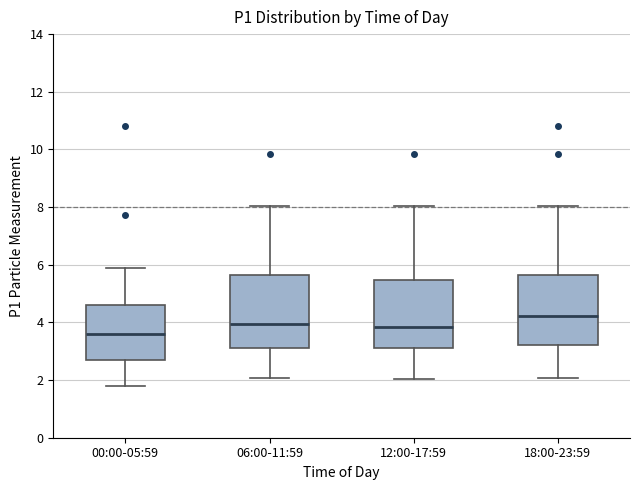

Where does the upper whisker of the box for 06:00-11:59 end on the y-axis? The values are not printed on the chart, so give them approximately, as read against the axis.

8.0